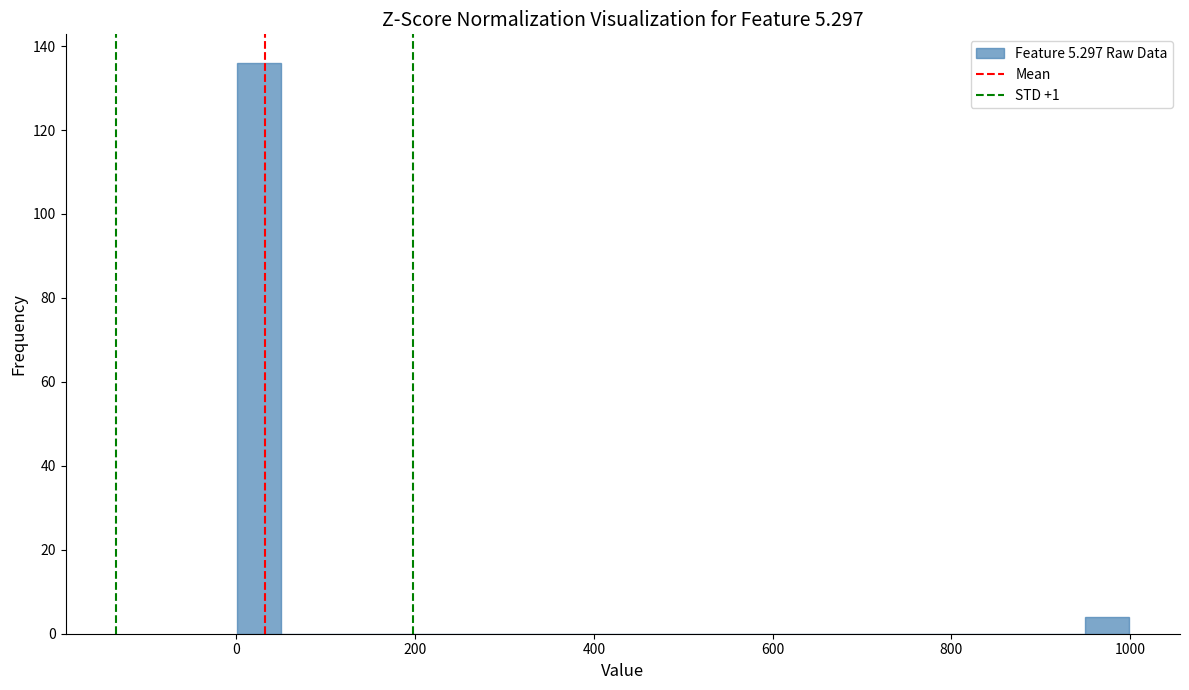

Around what value on the x-axis is the tallest bar? Give the approximate position of its centre, as read against the axis.

20